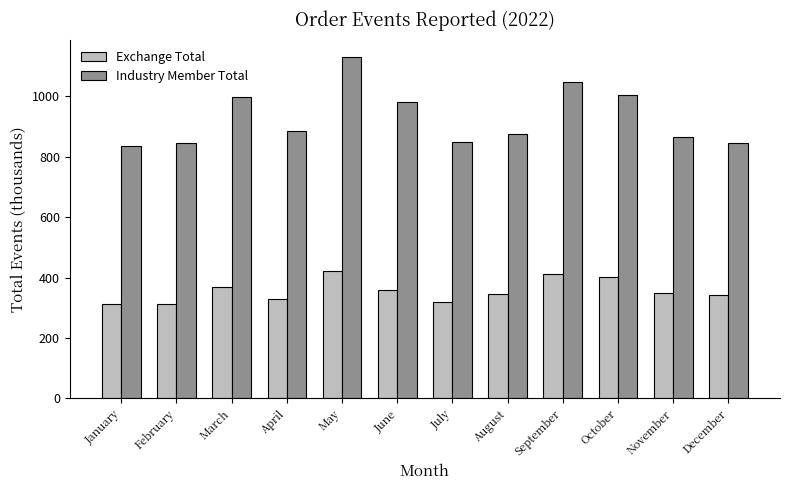

Where does the Exchange Total series first go above 347?

March